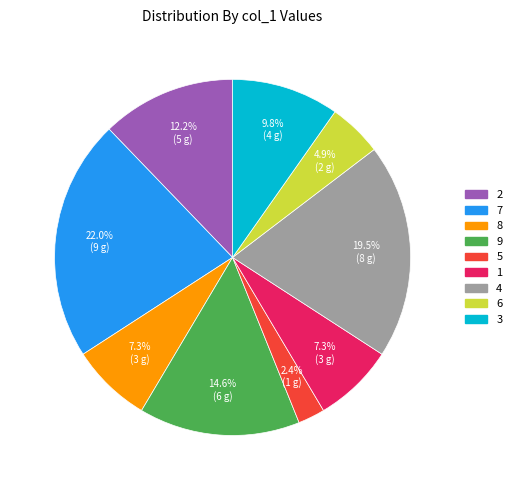

Count the number of slices in the pie.

9